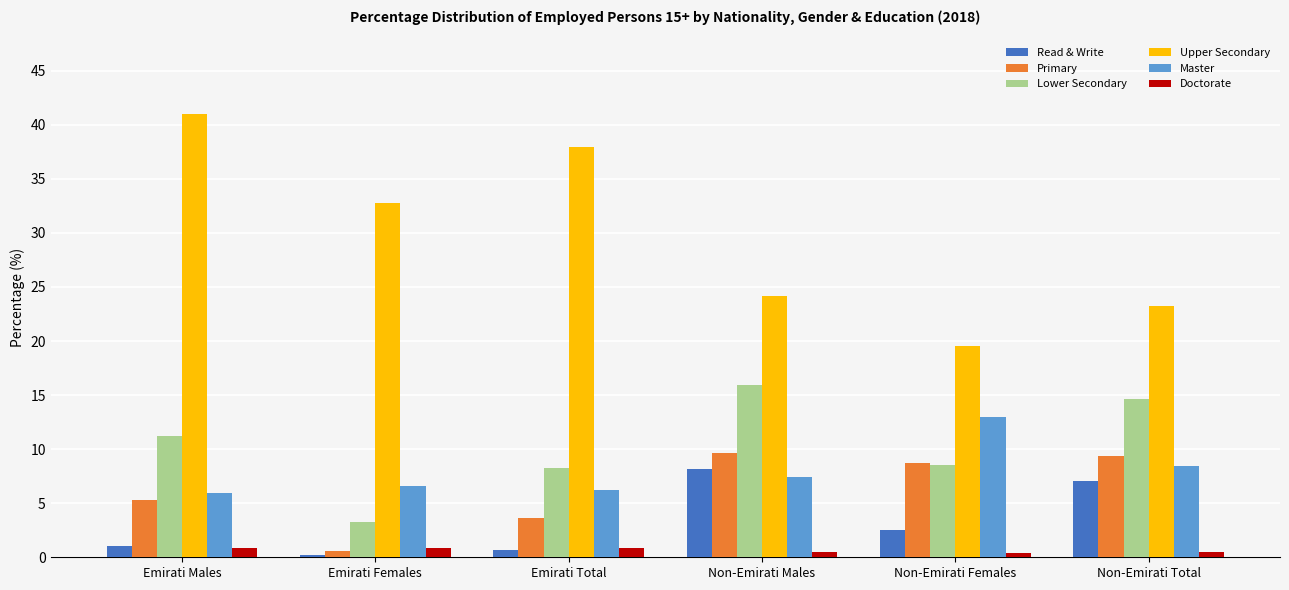

What is the spread (max minus min) of values at Emirati Females?

32.6